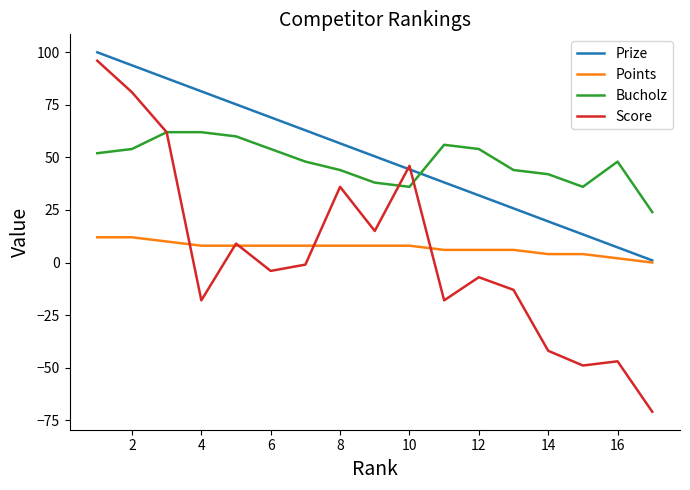

True or false: Points and Bucholz intersect in this chart.

False